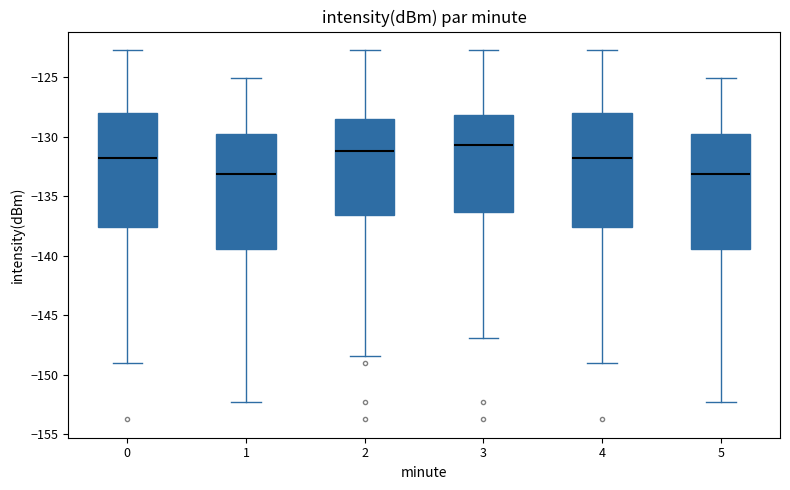

Where does the lower whisker of the box at x = 4 end on the y-axis? The values are not printed on the chart, so give them approximately, as read against the axis.

-149.0